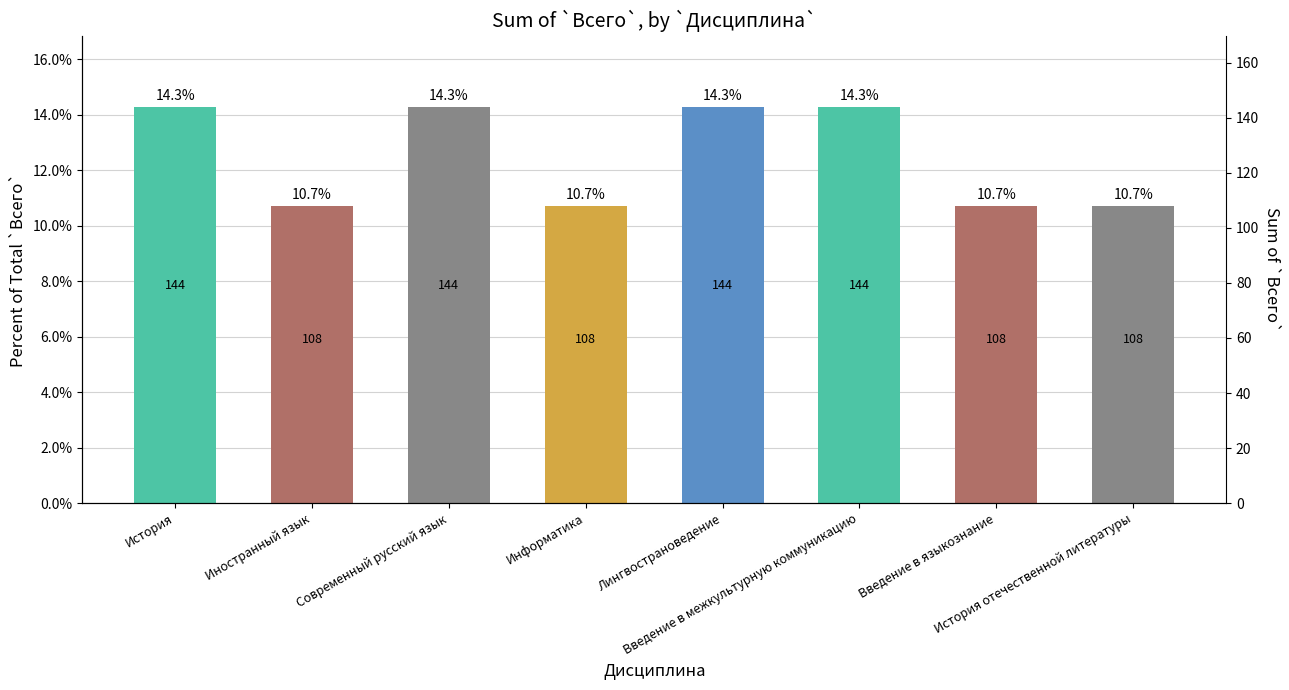

The chart shows a value of 0.1 at Лингвострановедение. True or false?

True